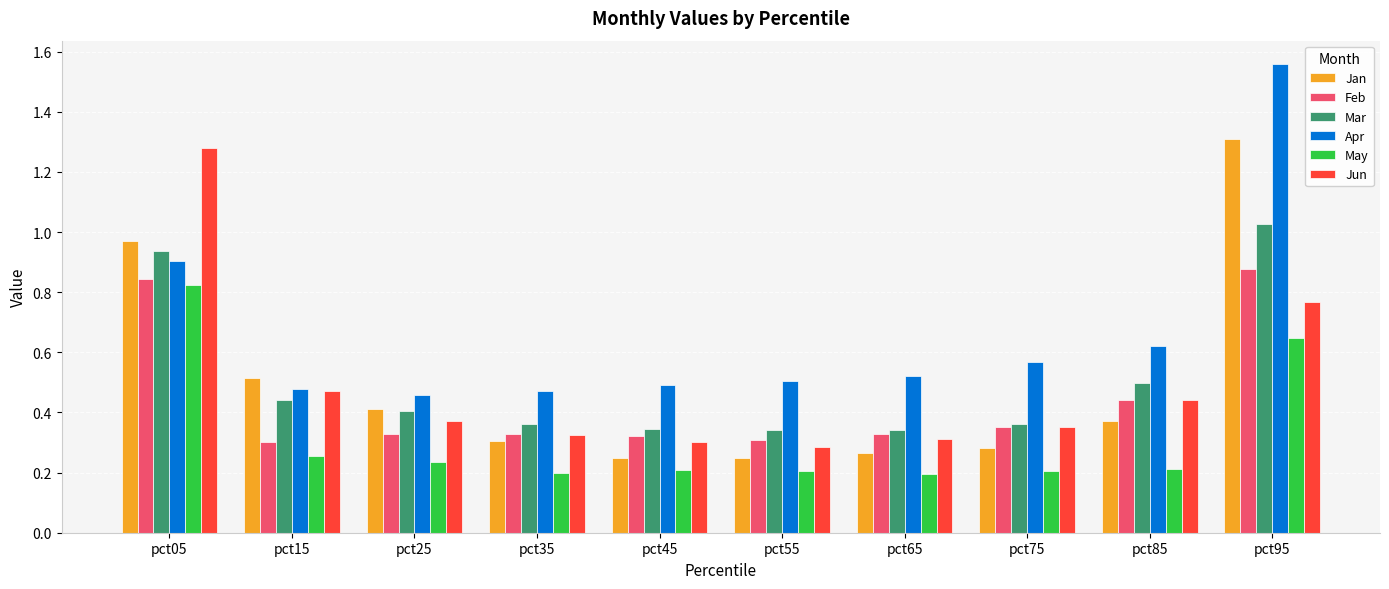

List the series in order of their peak value, lowest first.

May, Feb, Mar, Jun, Jan, Apr